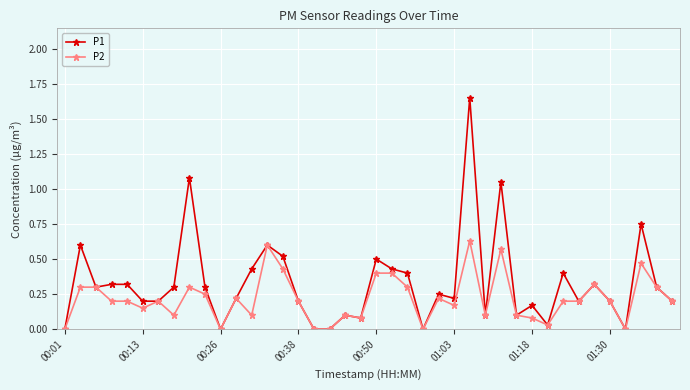

Which series has the widest spread of values?

P1